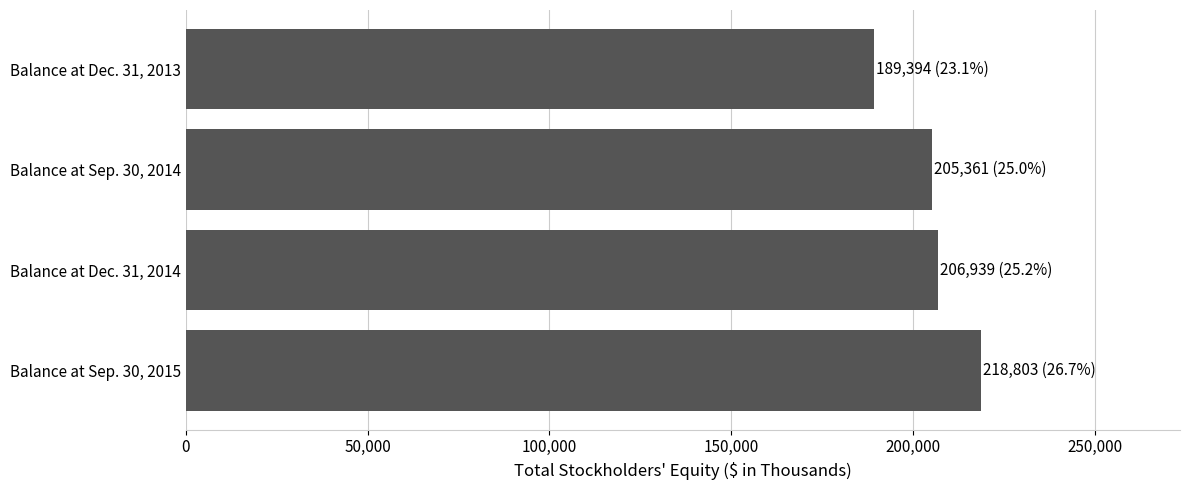

Is it true that the value at Balance at Sep. 30, 2015 is 218803?

True